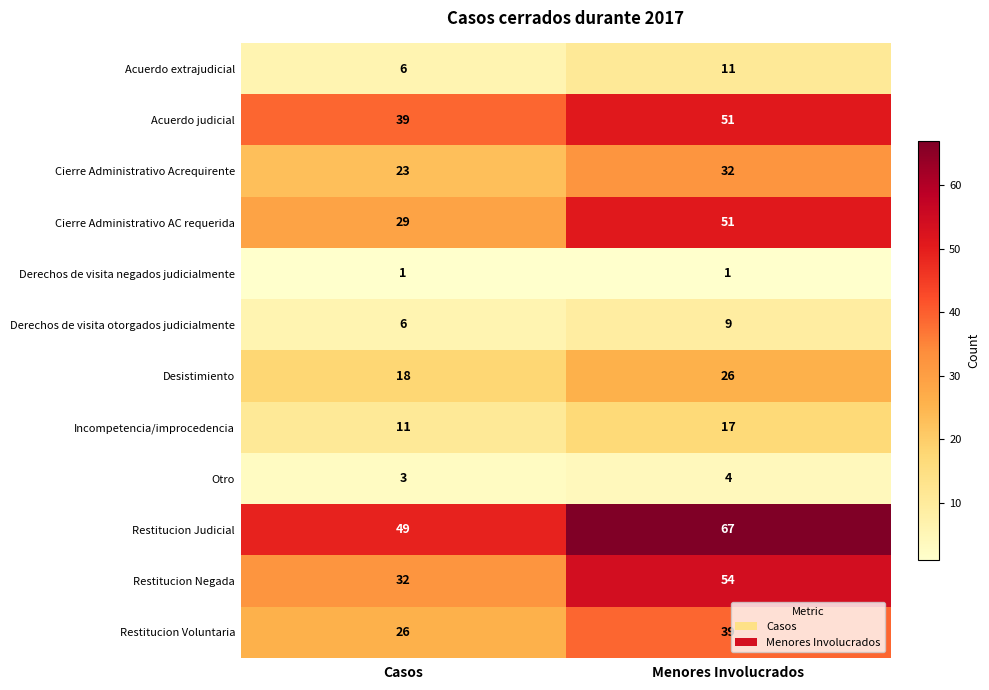

Reading right to left, what are all the values shown in this chart?

Acuerdo extrajudicial: 11	6
Acuerdo judicial: 51	39
Cierre Administrativo Acrequirente: 32	23
Cierre Administrativo AC requerida: 51	29
Derechos de visita negados judicialmente: 1	1
Derechos de visita otorgados judicialmente: 9	6
Desistimiento: 26	18
Incompetencia/improcedencia: 17	11
Otro: 4	3
Restitucion Judicial: 67	49
Restitucion Negada: 54	32
Restitucion Voluntaria: 39	26